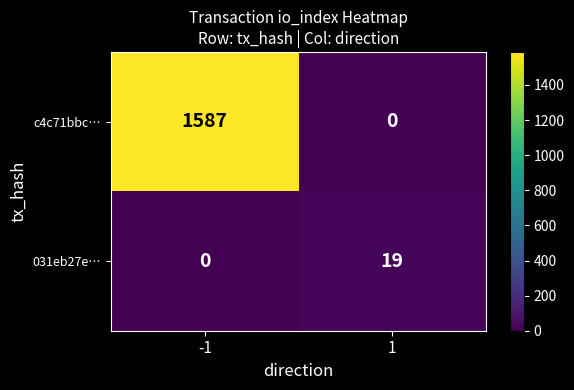

The c4c71bbc… series shows 1587 at -1. True or false?

True